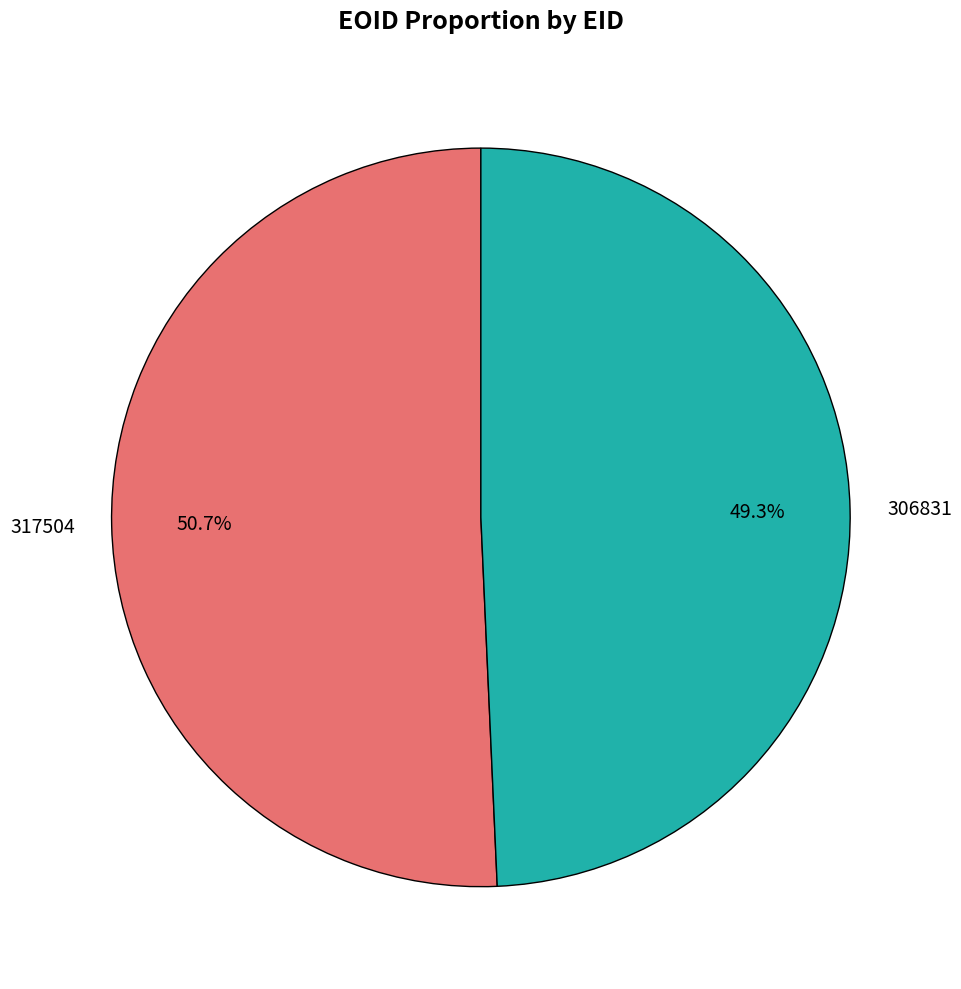

To the nearest percent, what portion does 317504 represent?

51%